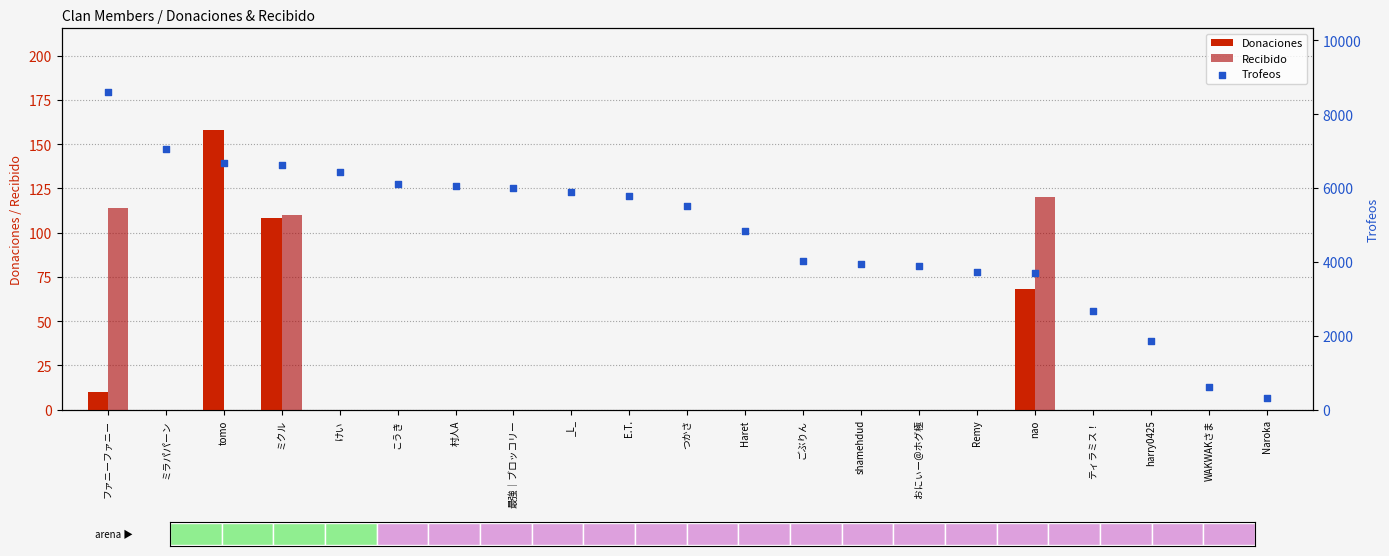

Which series has the widest spread of Y values?

Trofeos